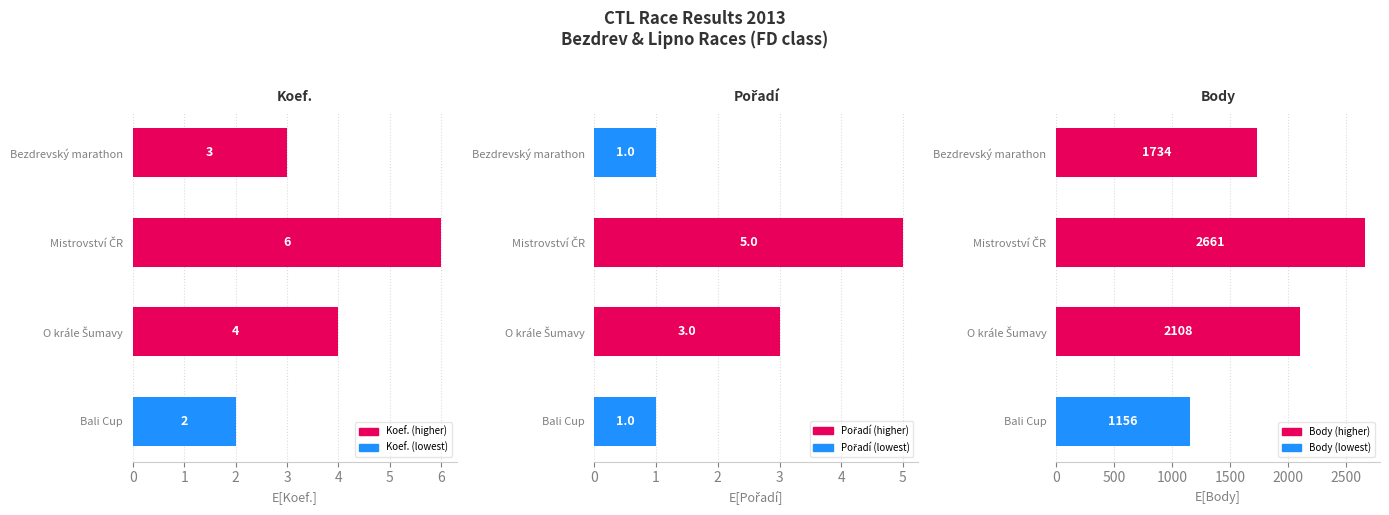

Which series has the largest range (max minus min)?

Body